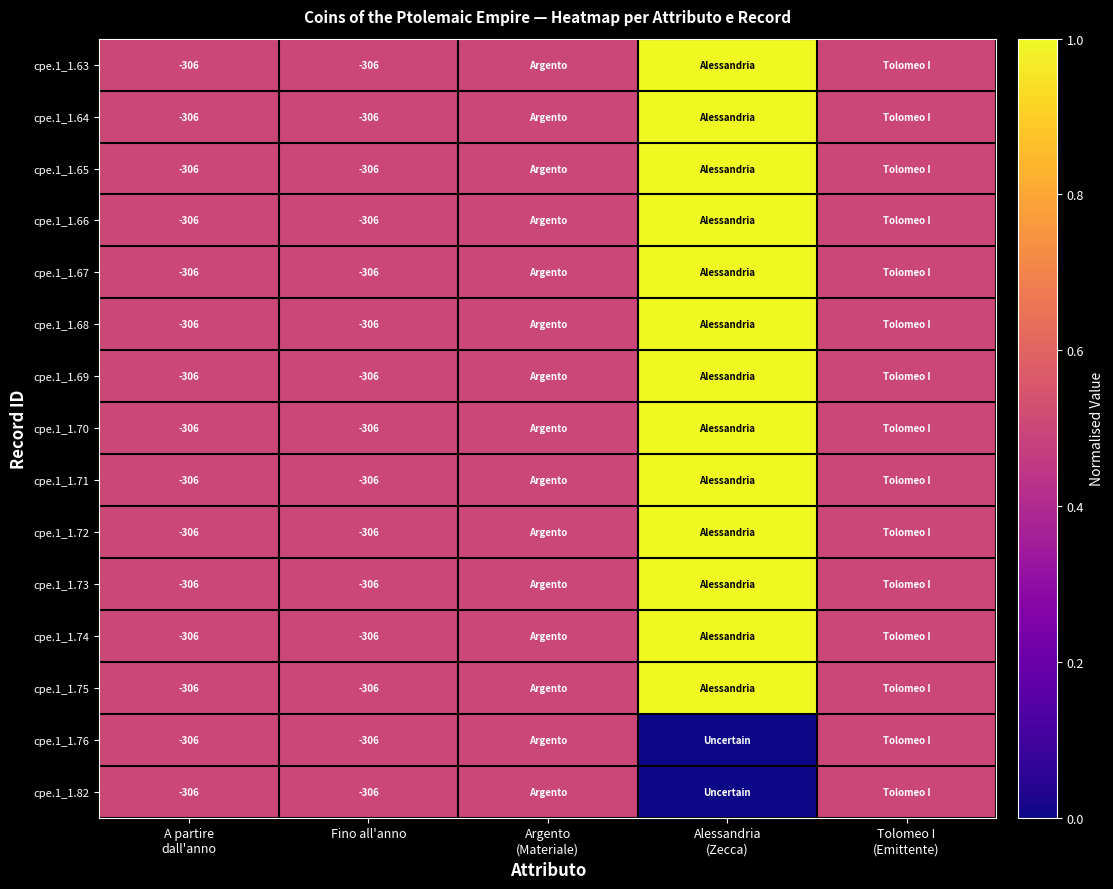

Which has a higher value, Fino all'anno or Tolomeo I
(Emittente)?

Fino all'anno